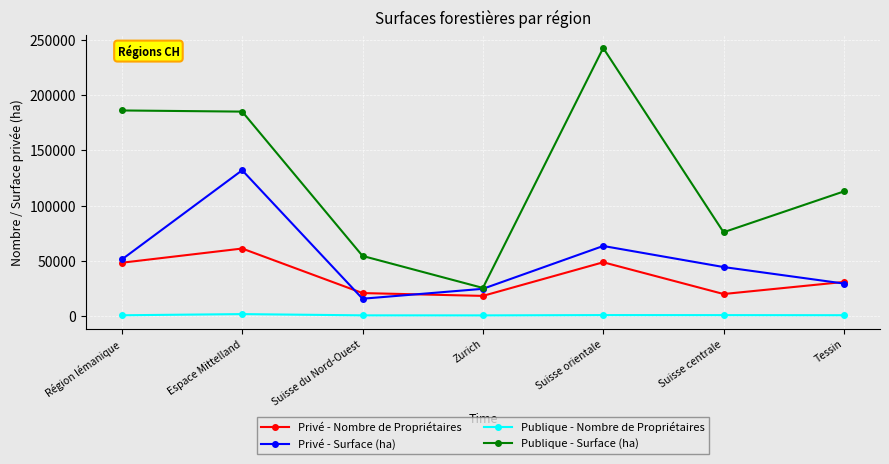

What value does the Publique - Nombre de Propriétaires series have at Suisse orientale, to the nearest 10?

690